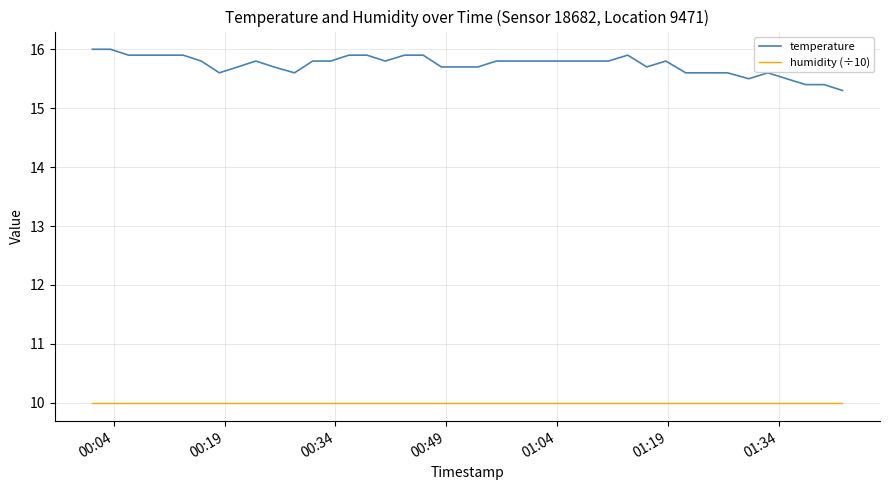

Rank the series by their average value, from lowest to highest.

humidity (÷10), temperature